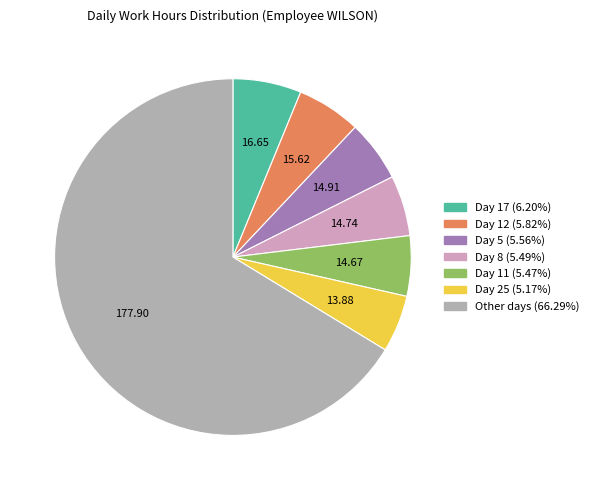

Count the number of slices in the pie.

7